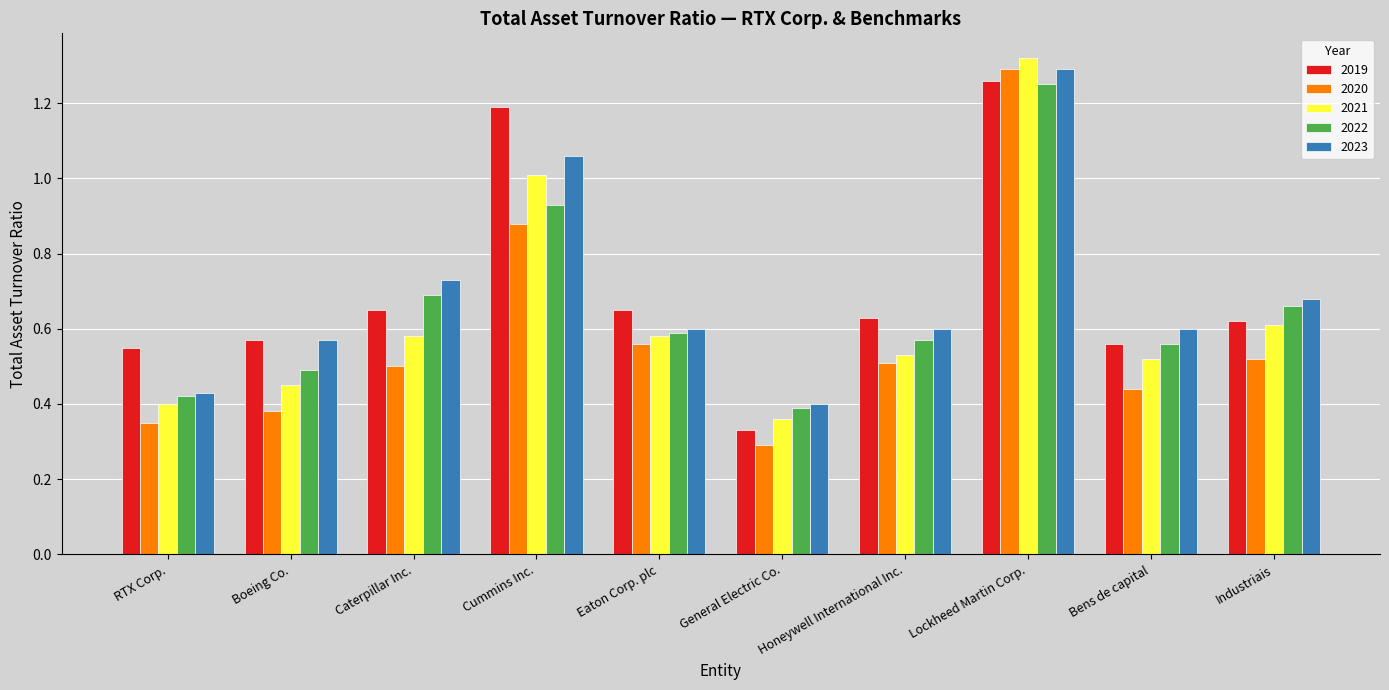

Which series changed the most between Cummins Inc. and Eaton Corp. plc?

2019